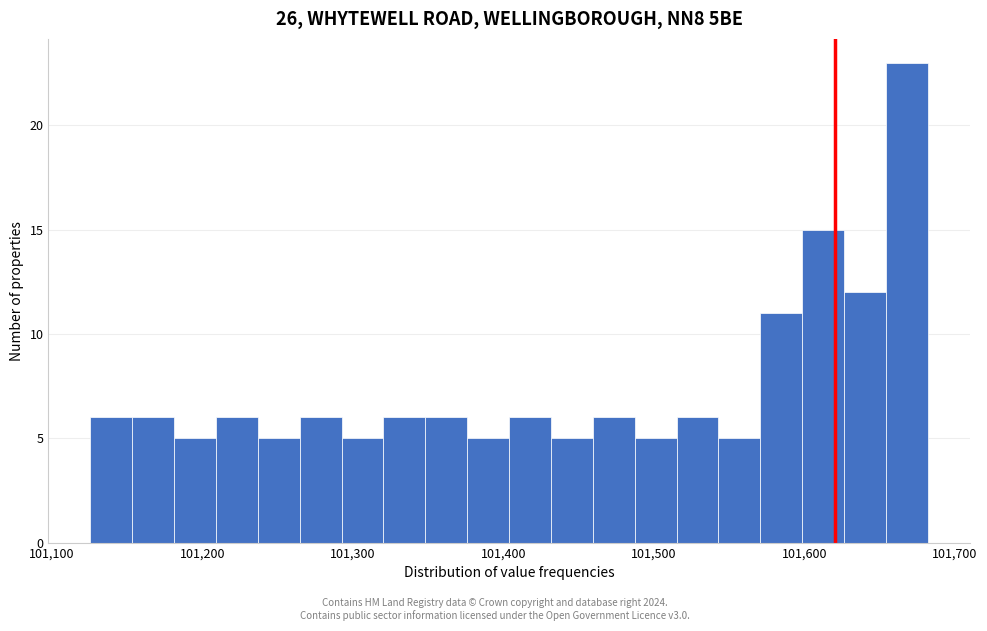

Around what value on the x-axis is the tallest bar? Give the approximate position of its centre, as read against the axis.

101670